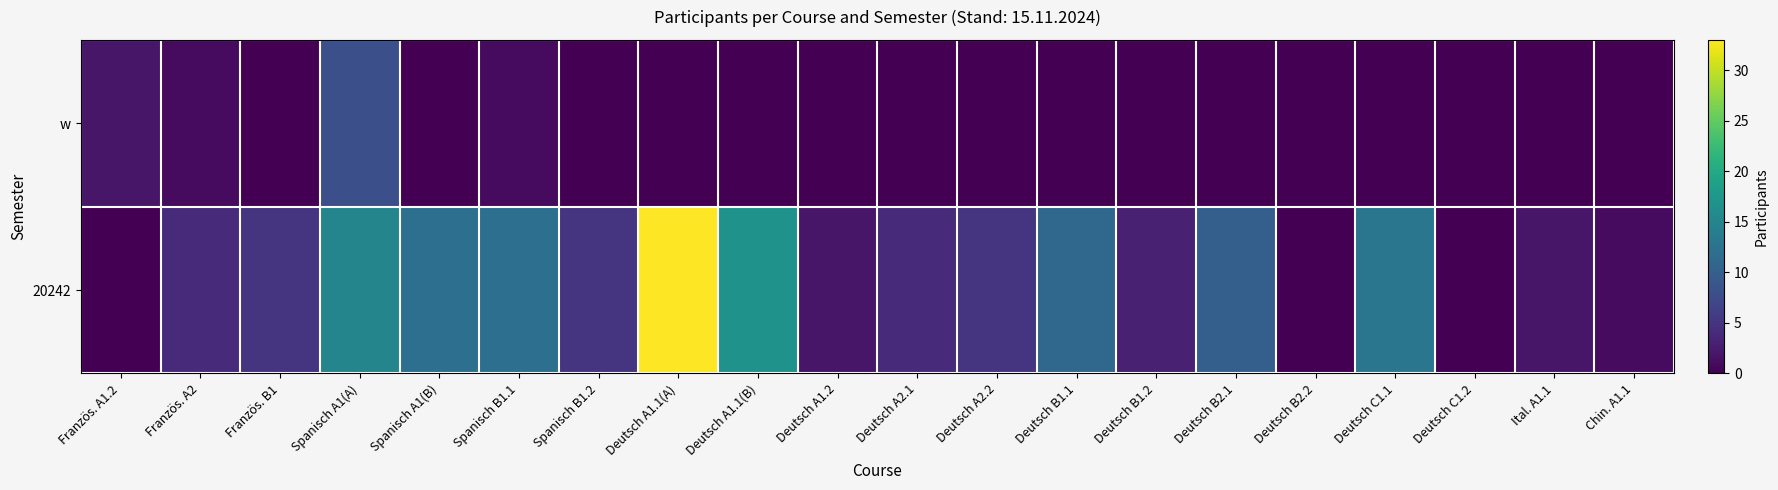

List the series in order of their overall mean, lowest first.

w, 20242